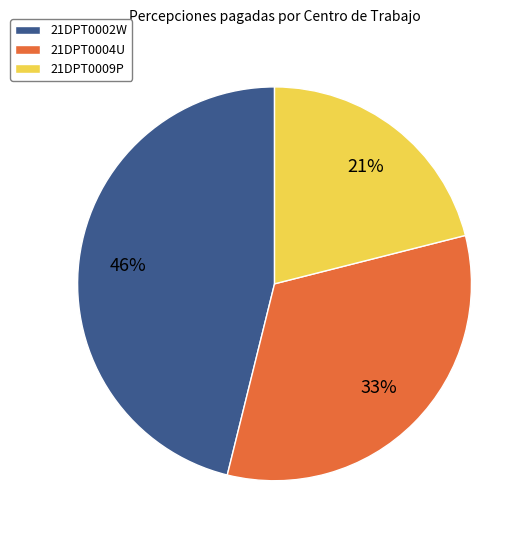

Which category has the smallest portion of the pie?

21DPT0009P